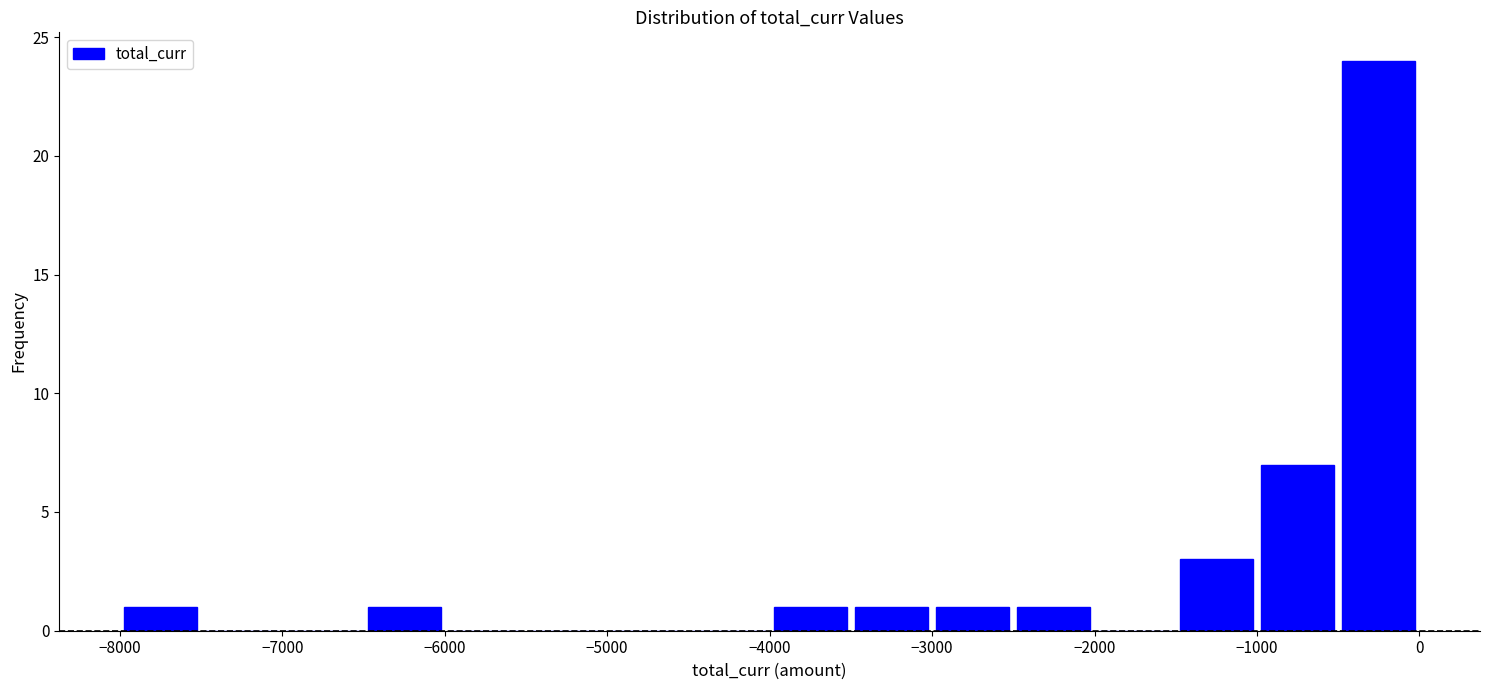

Reading left to right, list every bar in this chart as the range it spans on the x-axis followed by its height. The values are not printed on the chart, so give them approximately, as read against the axis.

-8000 to -7500: 1
-7500 to -7000: 0
-7000 to -6500: 0
-6500 to -6000: 1
-6000 to -5500: 0
-5500 to -5000: 0
-5000 to -4500: 0
-4500 to -4000: 0
-4000 to -3500: 1
-3500 to -3000: 1
-3000 to -2500: 1
-2500 to -2000: 1
-2000 to -1500: 0
-1500 to -1000: 3
-1000 to -500: 7
-500 to 0: 24